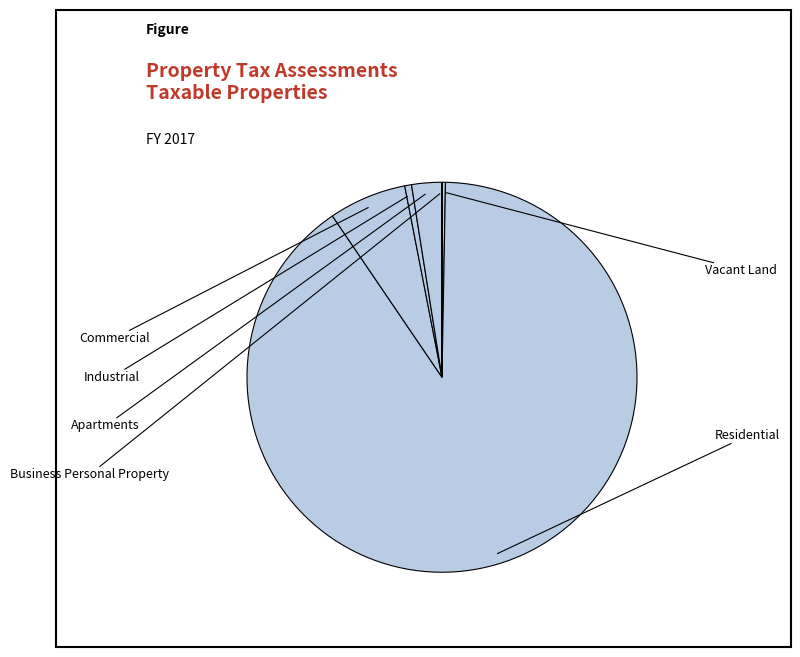

Combined, do Residential and Industrial account for over 50%?

Yes